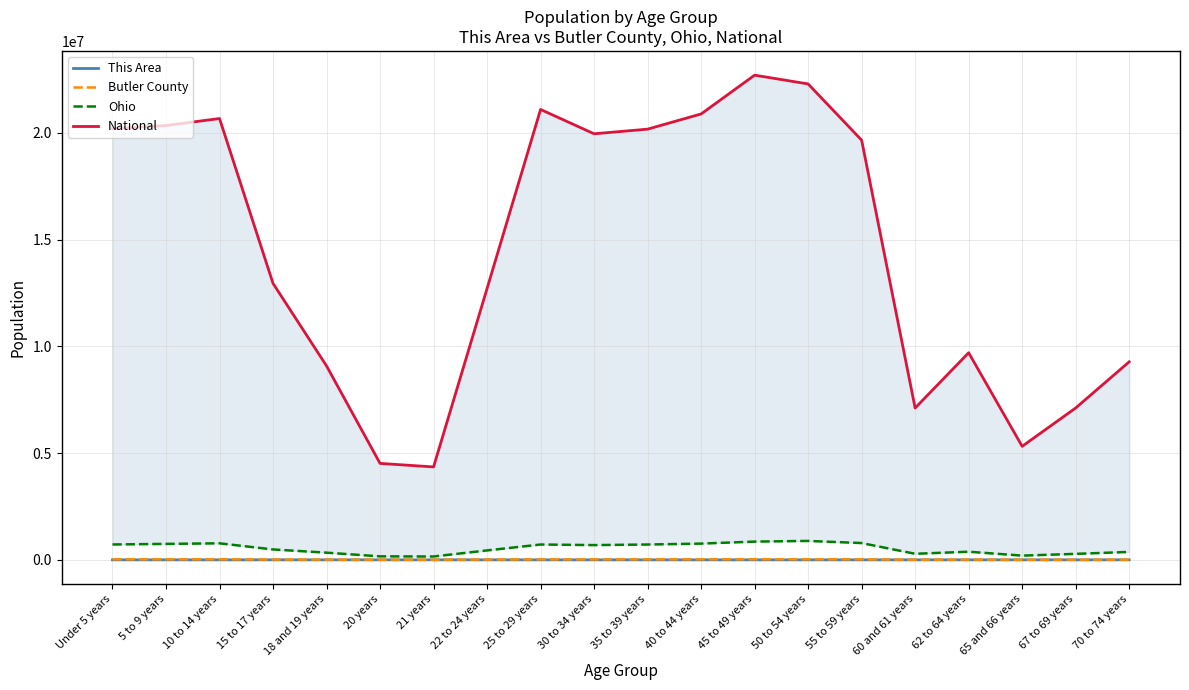

Is it true that This Area equals 217 at 30 to 34 years?

False